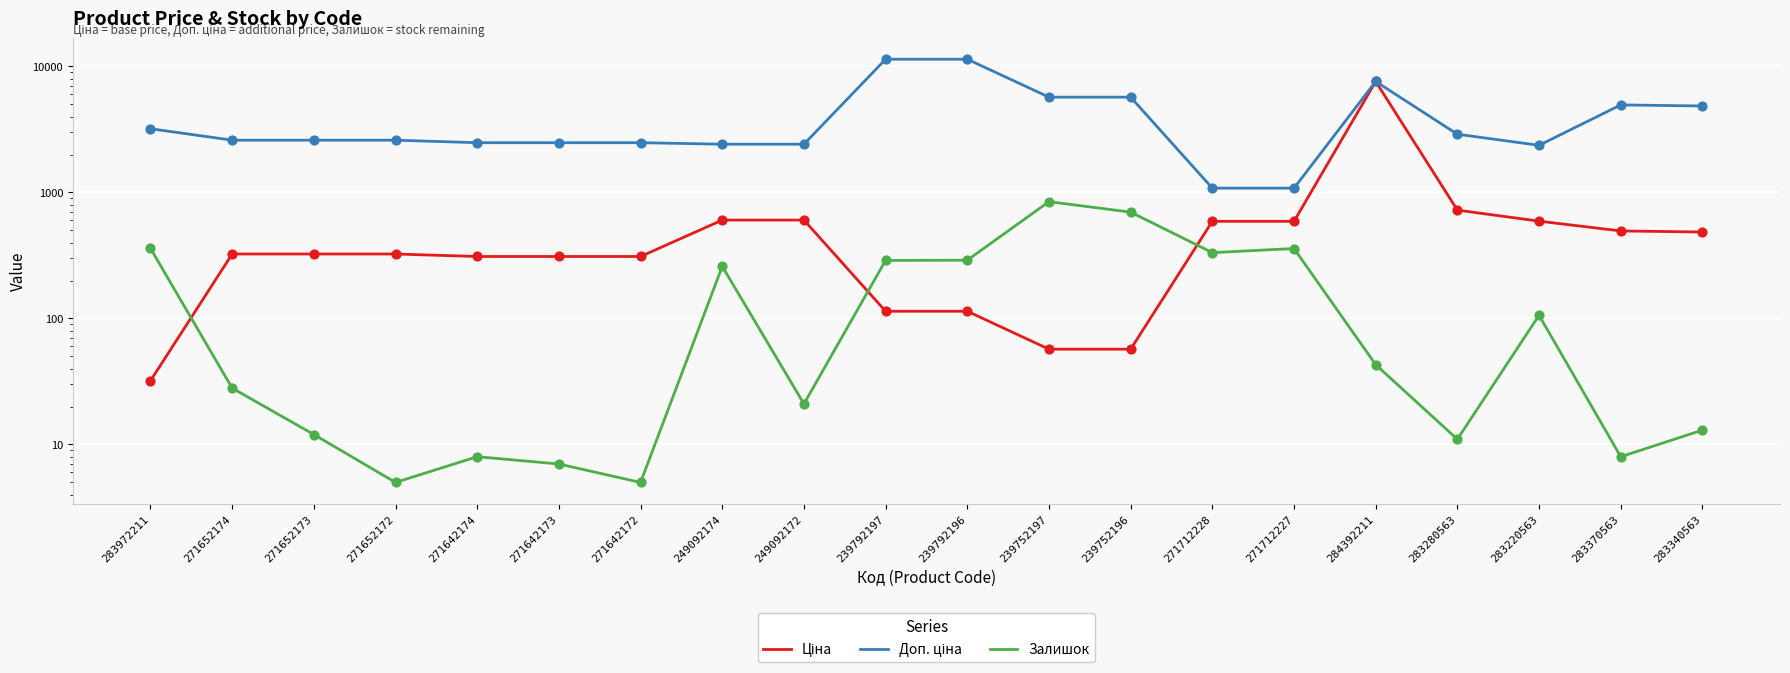

Which series has the largest total across all categories?

Доп. ціна